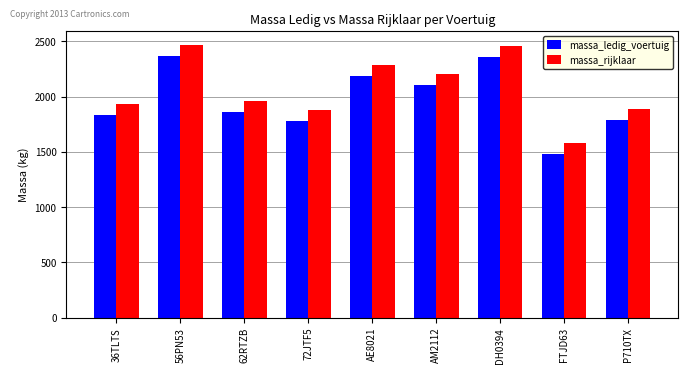

Does the chart contain any negative values?

No